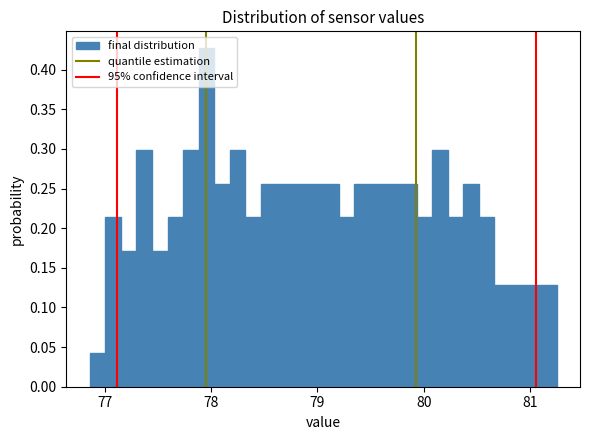

Around what value on the x-axis is the tallest bar? Give the approximate position of its centre, as read against the axis.

78.0